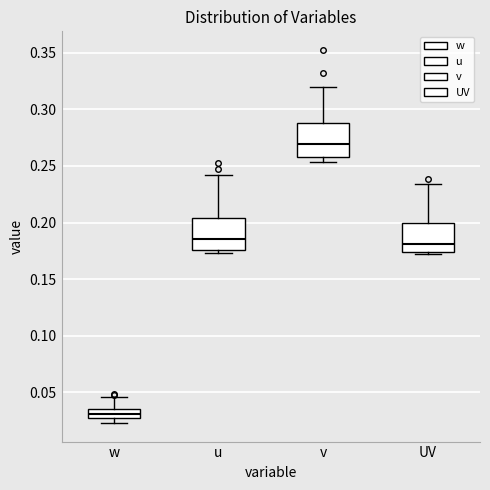

Reading left to right, read every box against the y-axis: the position of its median line, the range the box covers, and the ends of its whiskers. The values are not printed on the chart, so give them approximately, as read against the axis.

w: median 0.030, box 0.025 to 0.035, whiskers 0.025 (below the box's lower edge) to 0.045
u: median 0.185, box 0.175 to 0.205, whiskers 0.175 (just below the box's lower edge) to 0.240
v: median 0.270, box 0.260 to 0.290, whiskers 0.255 to 0.320
UV: median 0.180, box 0.175 to 0.200, whiskers 0.170 to 0.235